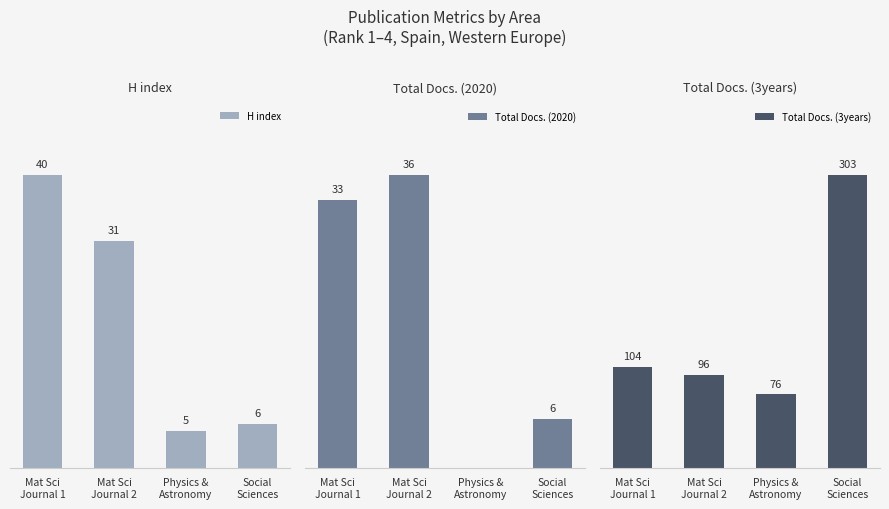

Read the Total Docs. (2020) value at Mat Sci
Journal 2, to the nearest 5.

35